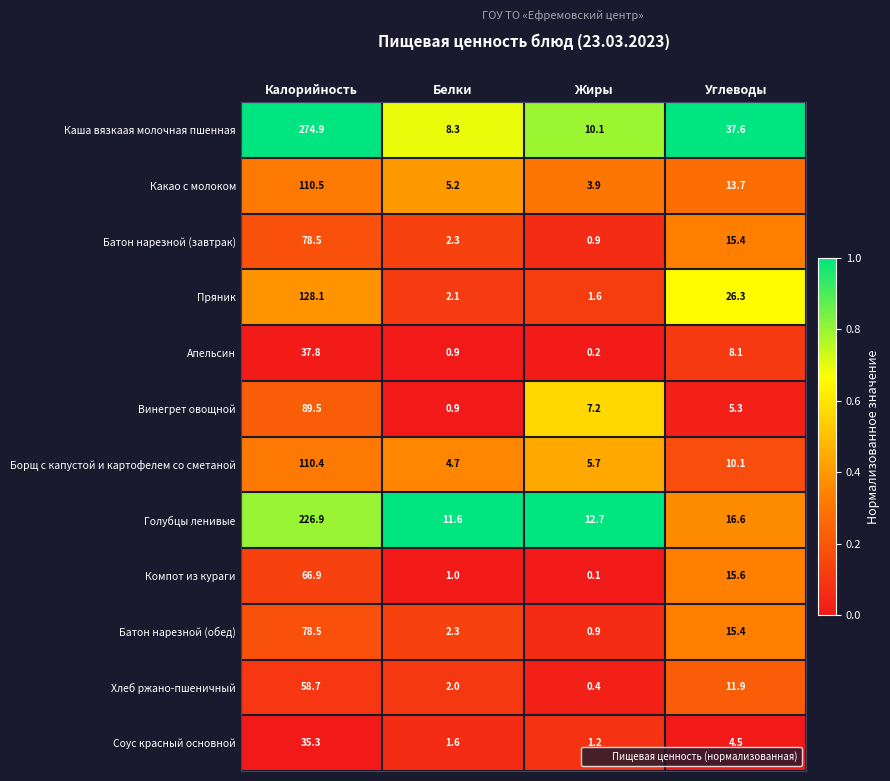

At which category does the chart reach its minimum across all series?

Жиры